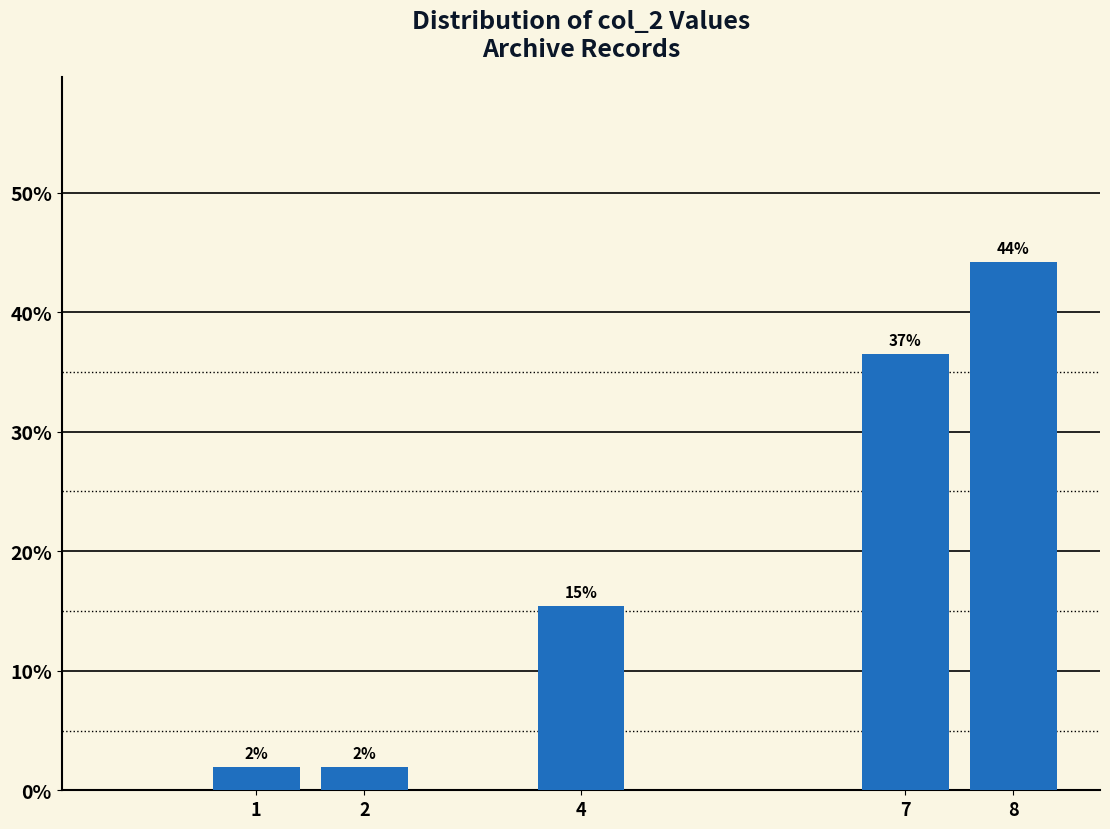

Are the bars horizontal?

No